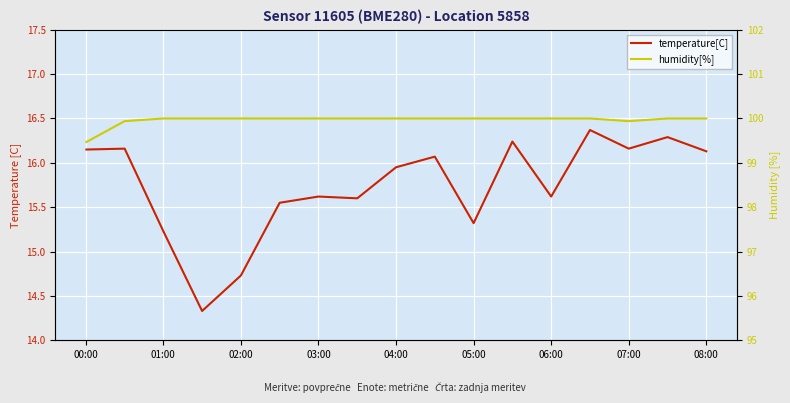

List the series in order of their peak value, highest first.

humidity[%], temperature[C]